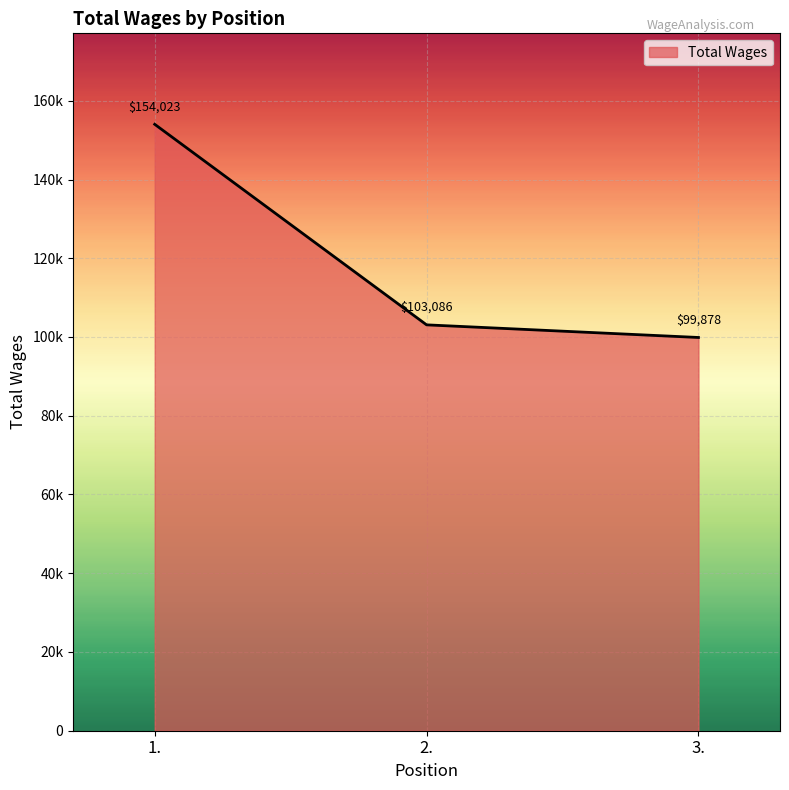

Is this an area chart (filled region under the line)?

Yes